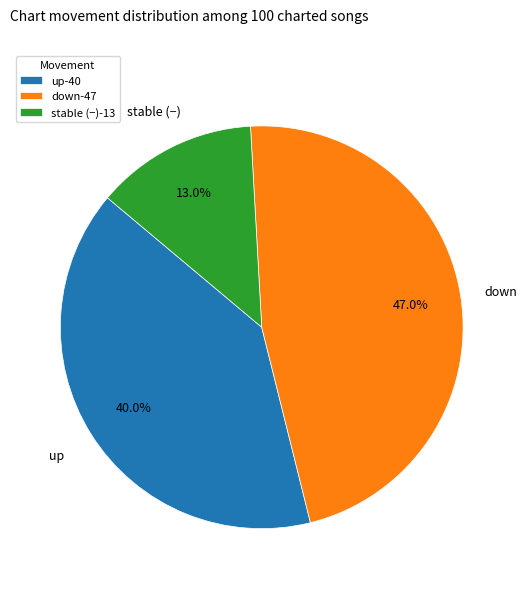

Which category has the smallest portion of the pie?

stable (−)-13